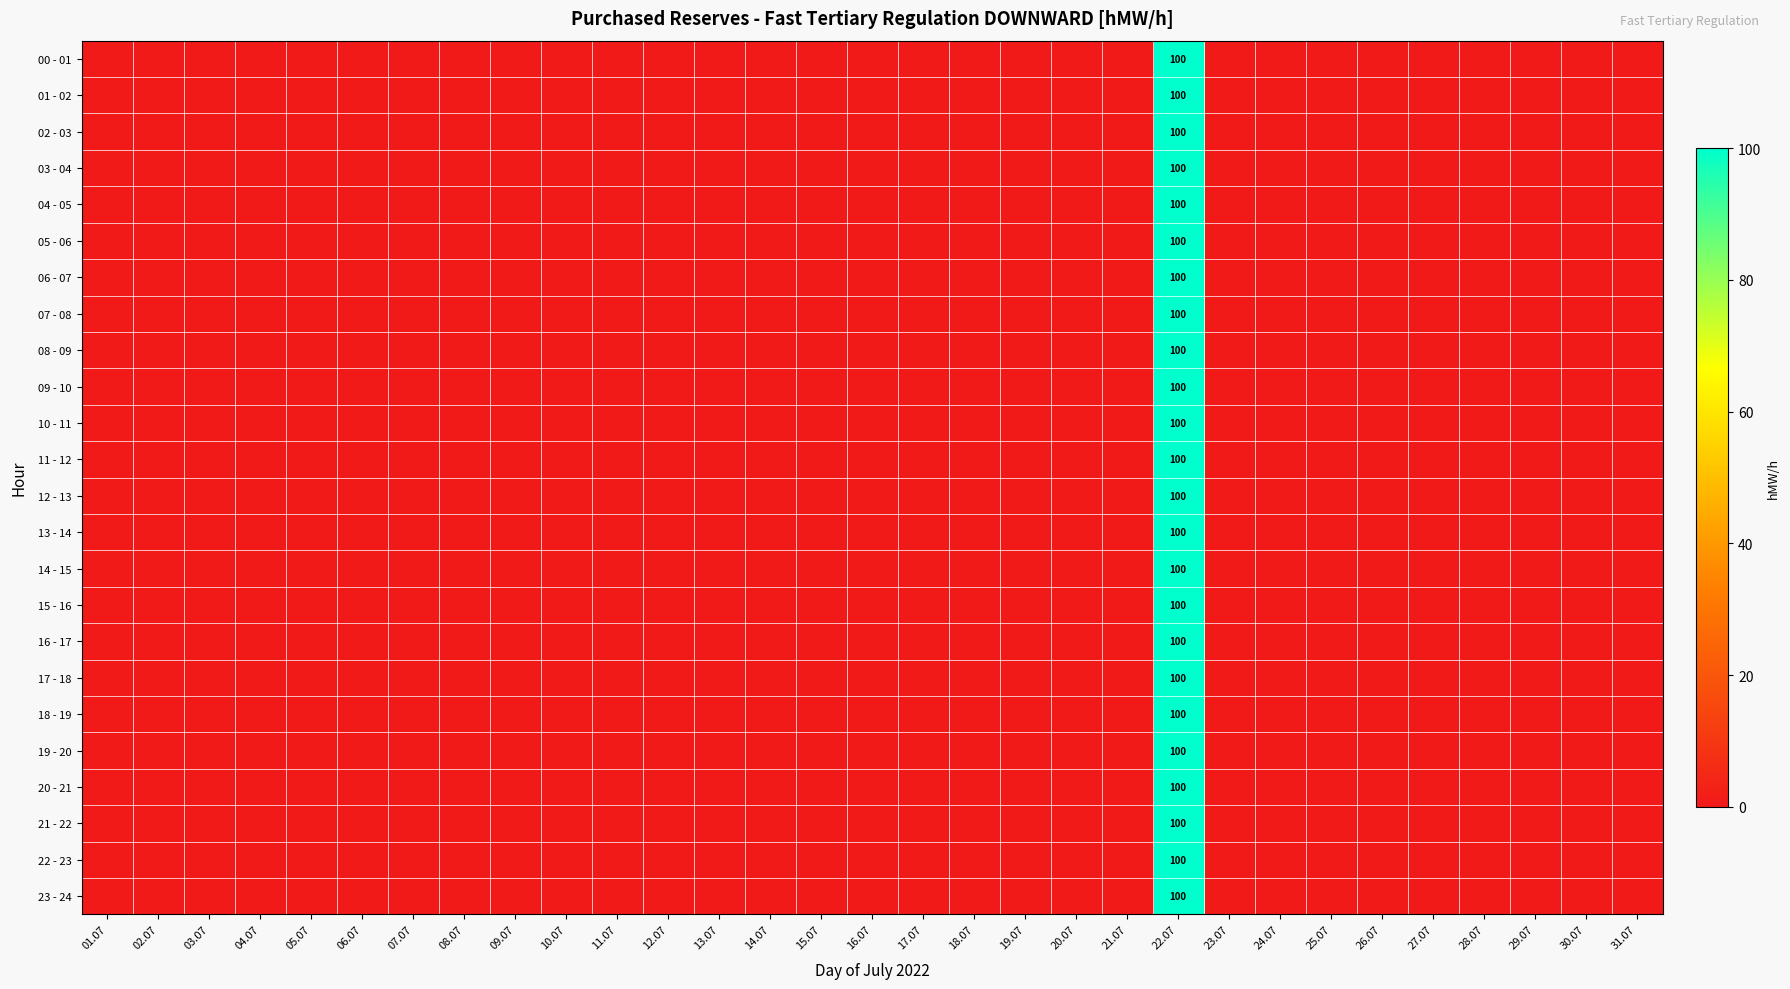

List the labels in order of 20 - 21 value, largest first.

22.07, 01.07, 02.07, 03.07, 04.07, 05.07, 06.07, 07.07, 08.07, 09.07, 10.07, 11.07, 12.07, 13.07, 14.07, 15.07, 16.07, 17.07, 18.07, 19.07, 20.07, 21.07, 23.07, 24.07, 25.07, 26.07, 27.07, 28.07, 29.07, 30.07, 31.07